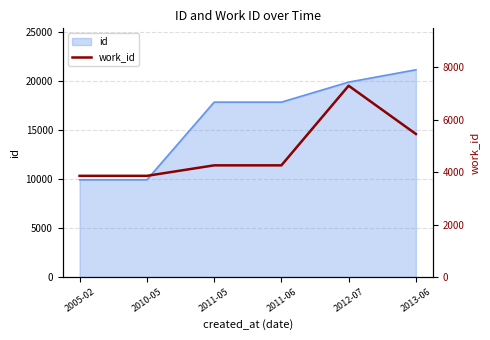

Read the value at 2011-05, to the nearest 10.

4260